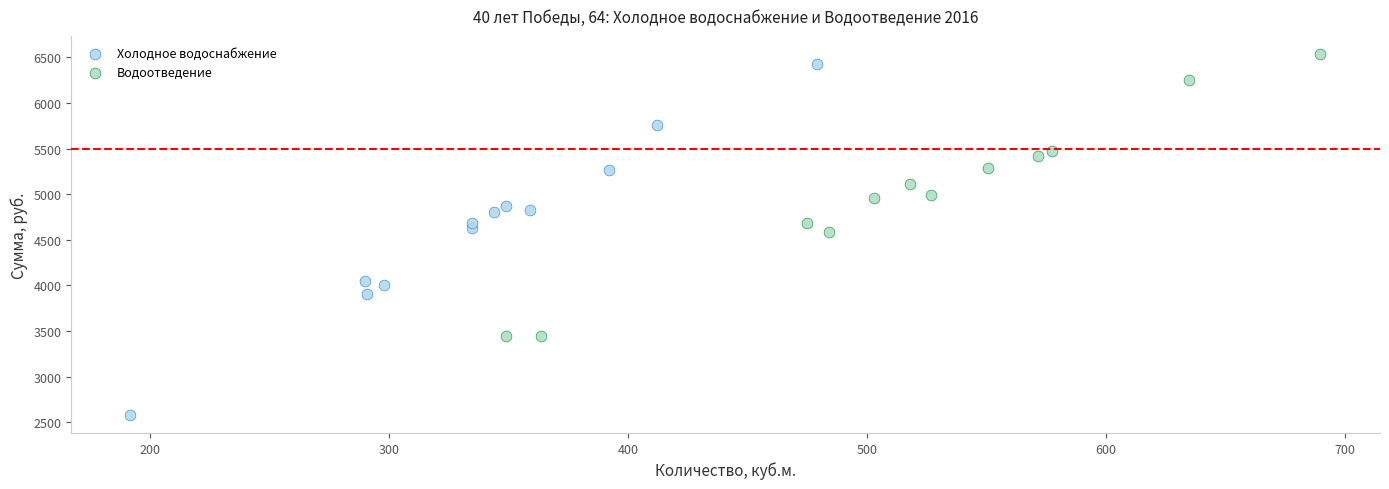

Which series has the widest spread of Y values?

Холодное водоснабжение